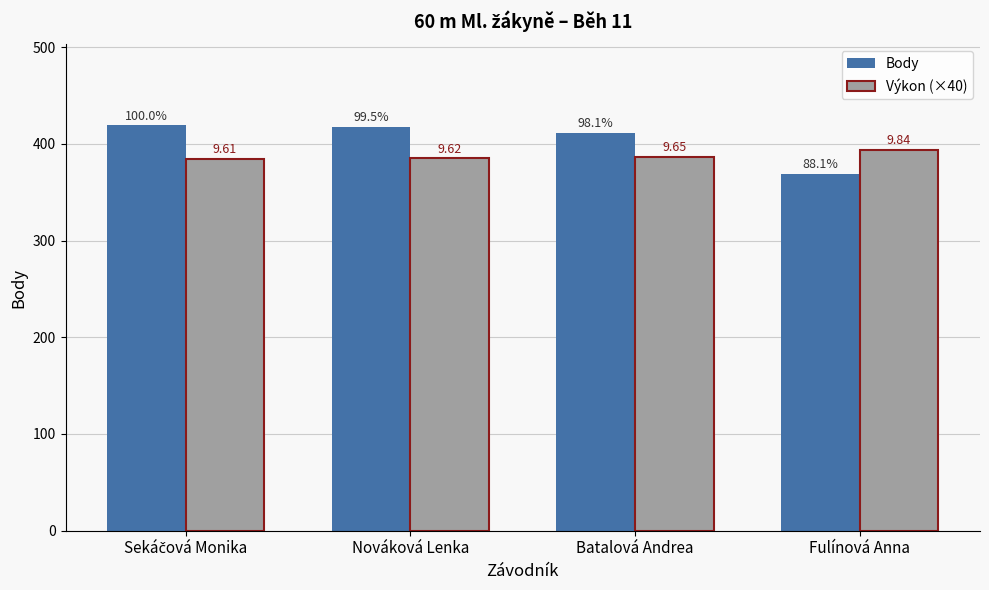

Where is Výkon (×40) nearest to the value 389?

Batalová Andrea